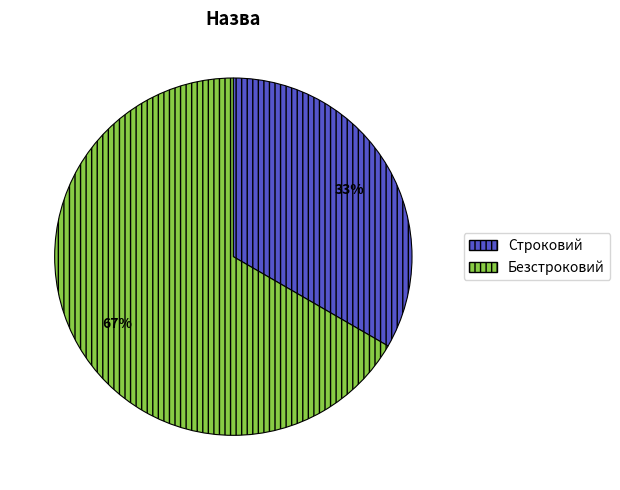

Rank the categories by value from highest to lowest.

Безстроковий, Строковий